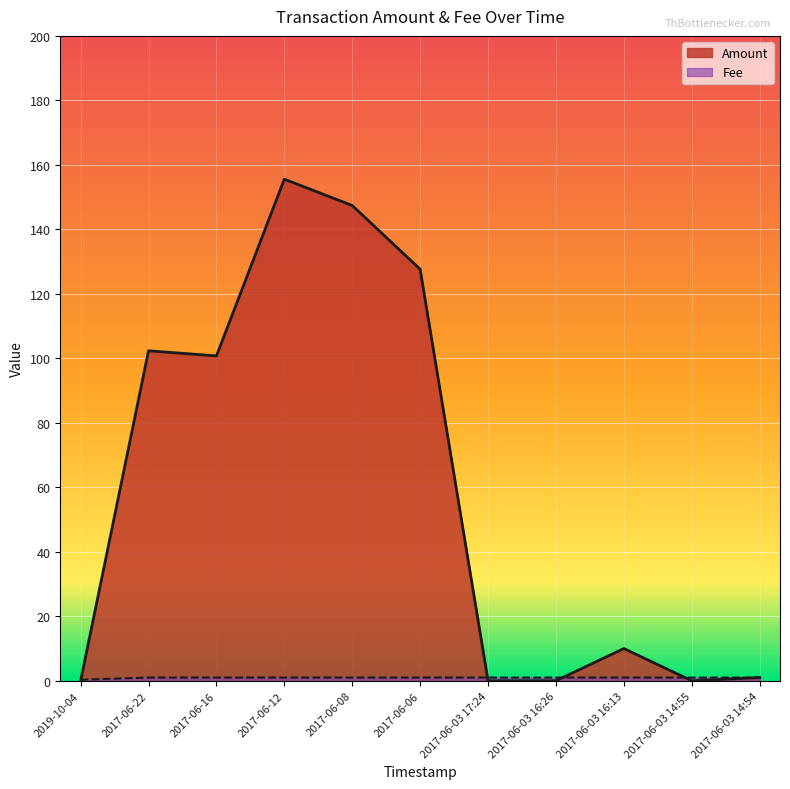

Which has a higher value, 2017-06-03 16:26 or 2017-06-16?

2017-06-16